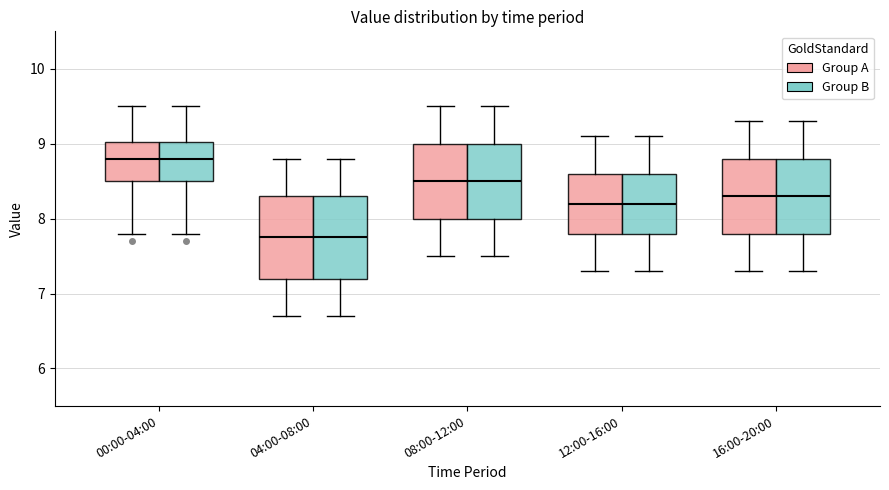

Reading left to right, transcribe this box plot: for each box, give where its median line is, the range the box spans, and where its two whiskers end, as read against the y-axis. The values are not printed on the chart, so give them approximately, as read against the axis.

00:00-04:00 (Group A): median 8.8, box 8.5 to 9.0, whiskers 7.8 to 9.5
00:00-04:00 (Group B): median 8.8, box 8.5 to 9.0, whiskers 7.8 to 9.5
04:00-08:00 (Group A): median 7.8, box 7.2 to 8.3, whiskers 6.7 to 8.8
04:00-08:00 (Group B): median 7.8, box 7.2 to 8.3, whiskers 6.7 to 8.8
08:00-12:00 (Group A): median 8.5, box 8.0 to 9.0, whiskers 7.5 to 9.5
08:00-12:00 (Group B): median 8.5, box 8.0 to 9.0, whiskers 7.5 to 9.5
12:00-16:00 (Group A): median 8.2, box 7.8 to 8.6, whiskers 7.3 to 9.1
12:00-16:00 (Group B): median 8.2, box 7.8 to 8.6, whiskers 7.3 to 9.1
16:00-20:00 (Group A): median 8.3, box 7.8 to 8.8, whiskers 7.3 to 9.3
16:00-20:00 (Group B): median 8.3, box 7.8 to 8.8, whiskers 7.3 to 9.3